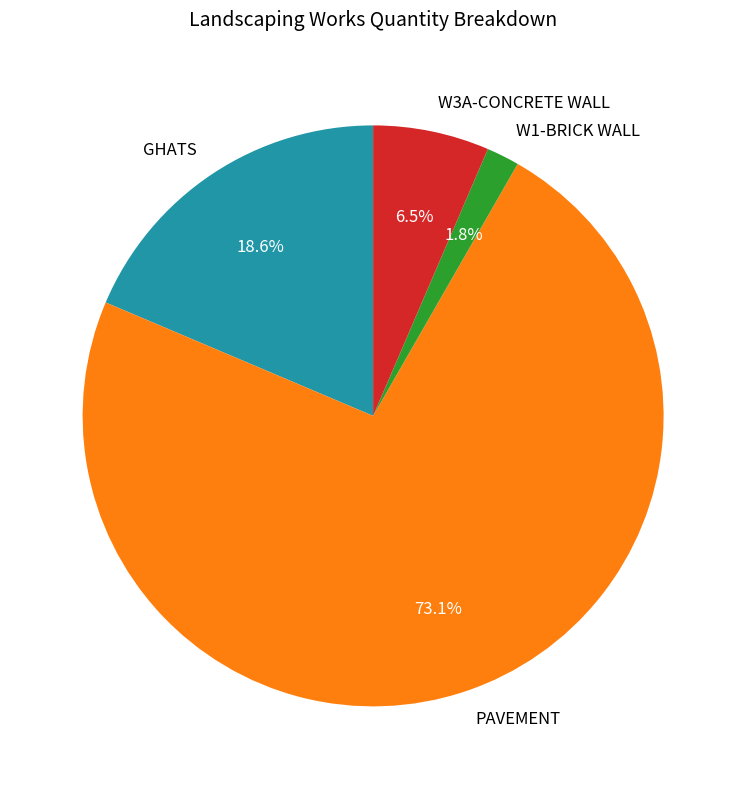

To the nearest percent, what percentage of the pie is W1-BRICK WALL?

2%